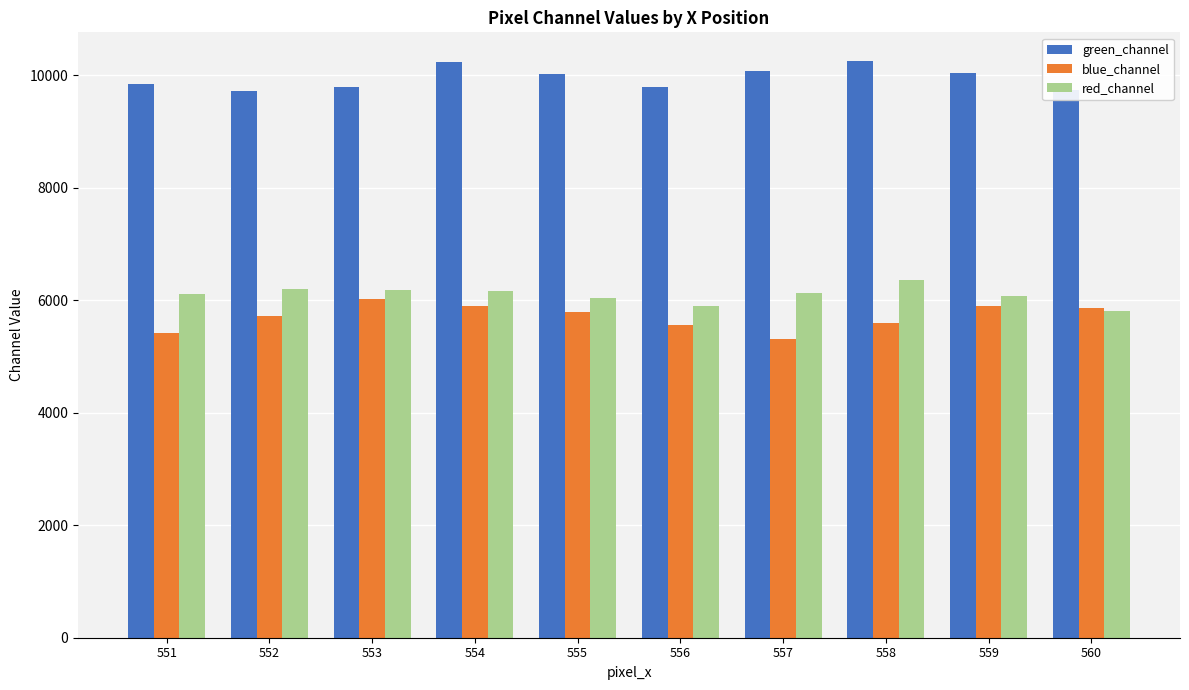

What is the minimum value for blue_channel?

5308